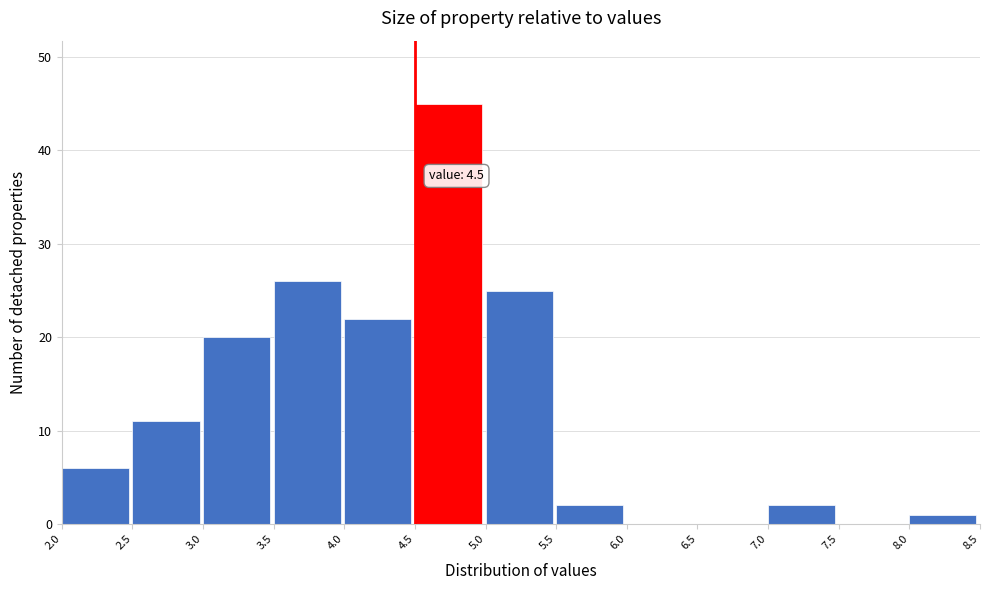

Over which range of the x-axis is the bar tallest?

4.5 to 5.0